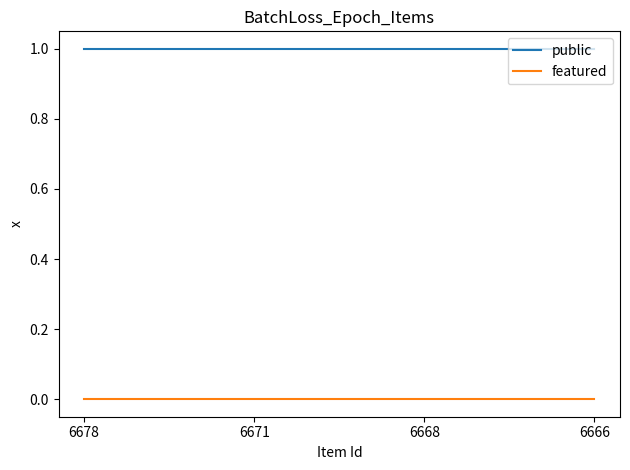

Rank the series by their average value, from lowest to highest.

featured, public